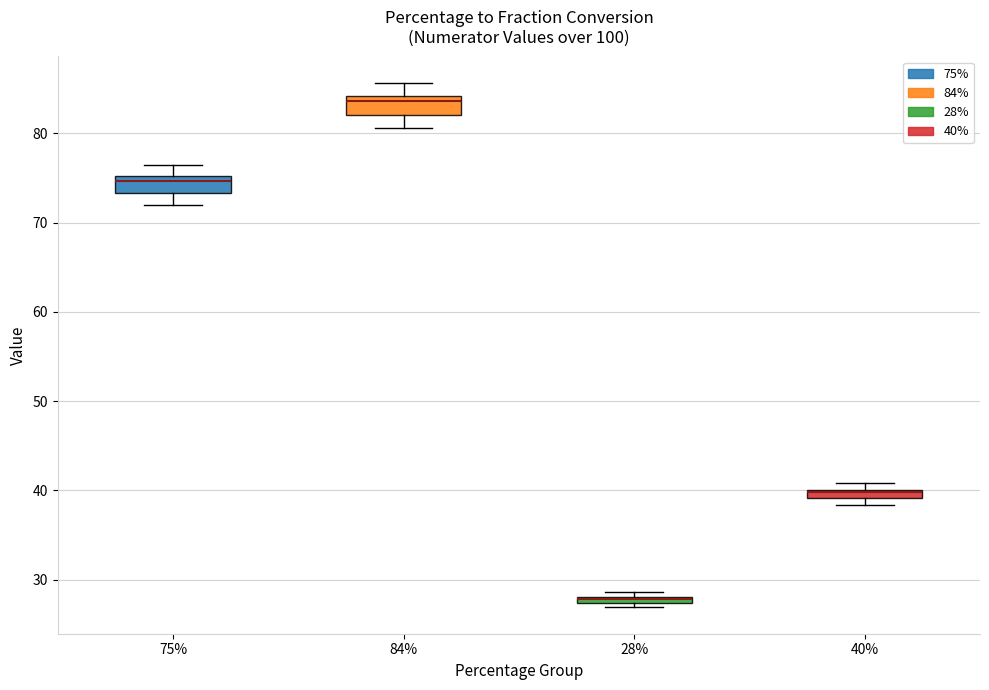

Where is the lower edge of the box at x = 28% on the y-axis? The values are not printed on the chart, so give them approximately, as read against the axis.

27